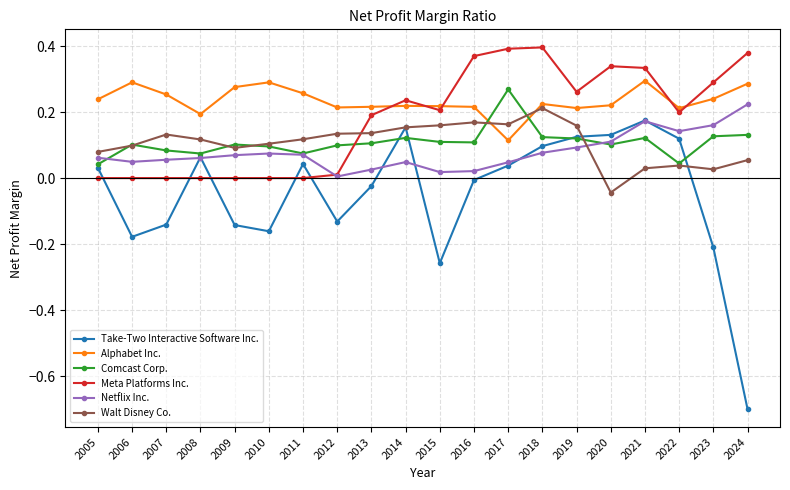

How many positive values does the Walt Disney Co. series have?

19